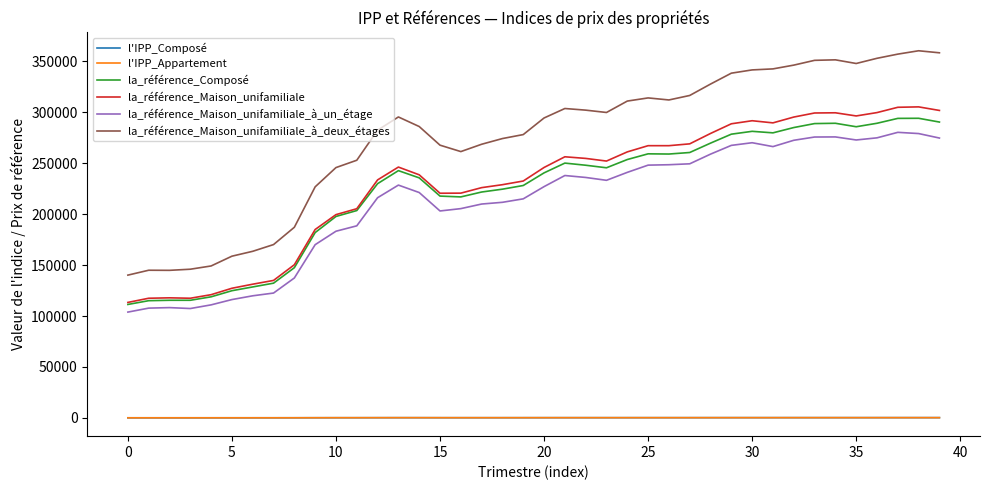

What is the maximum value for la_référence_Maison_unifamiliale?

305400.0